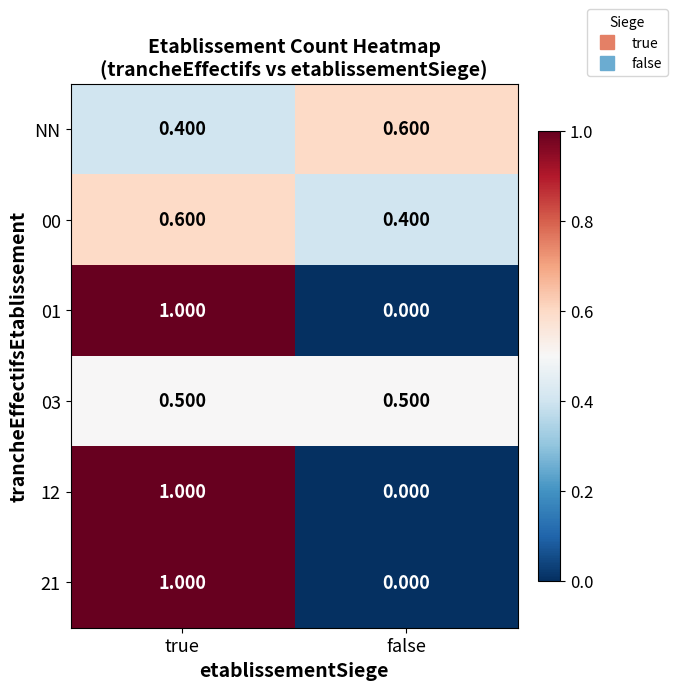

At which label is 01 closest to 0?

false